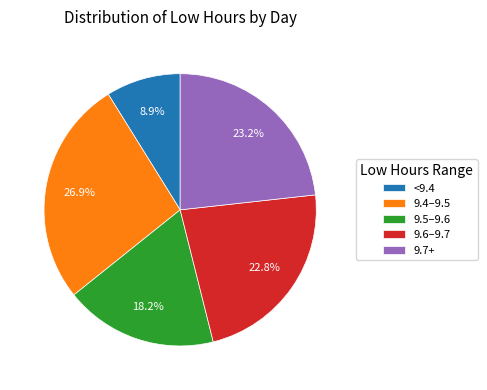

How many slices are in this pie chart?

5